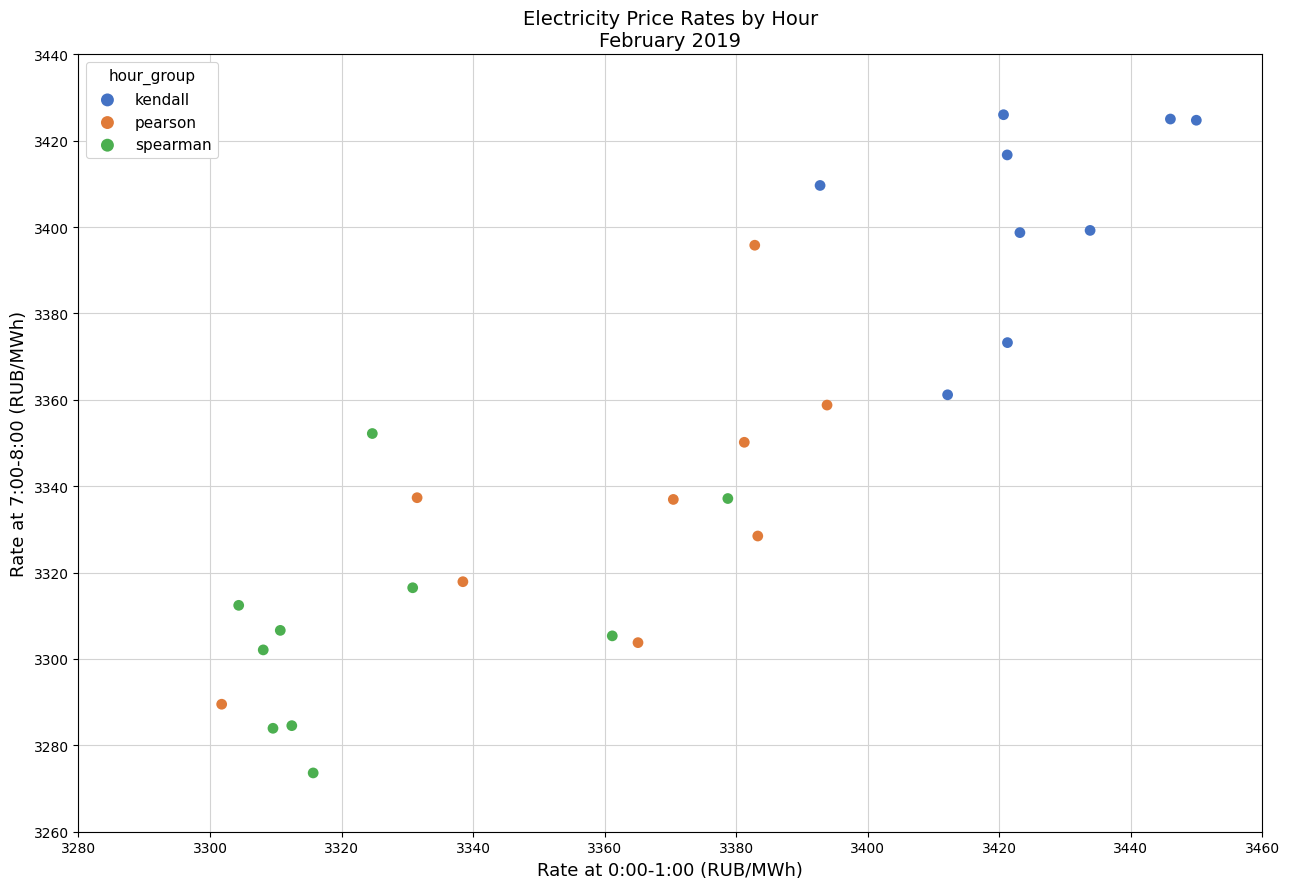

Which series has the largest Y range (max minus min)?

pearson